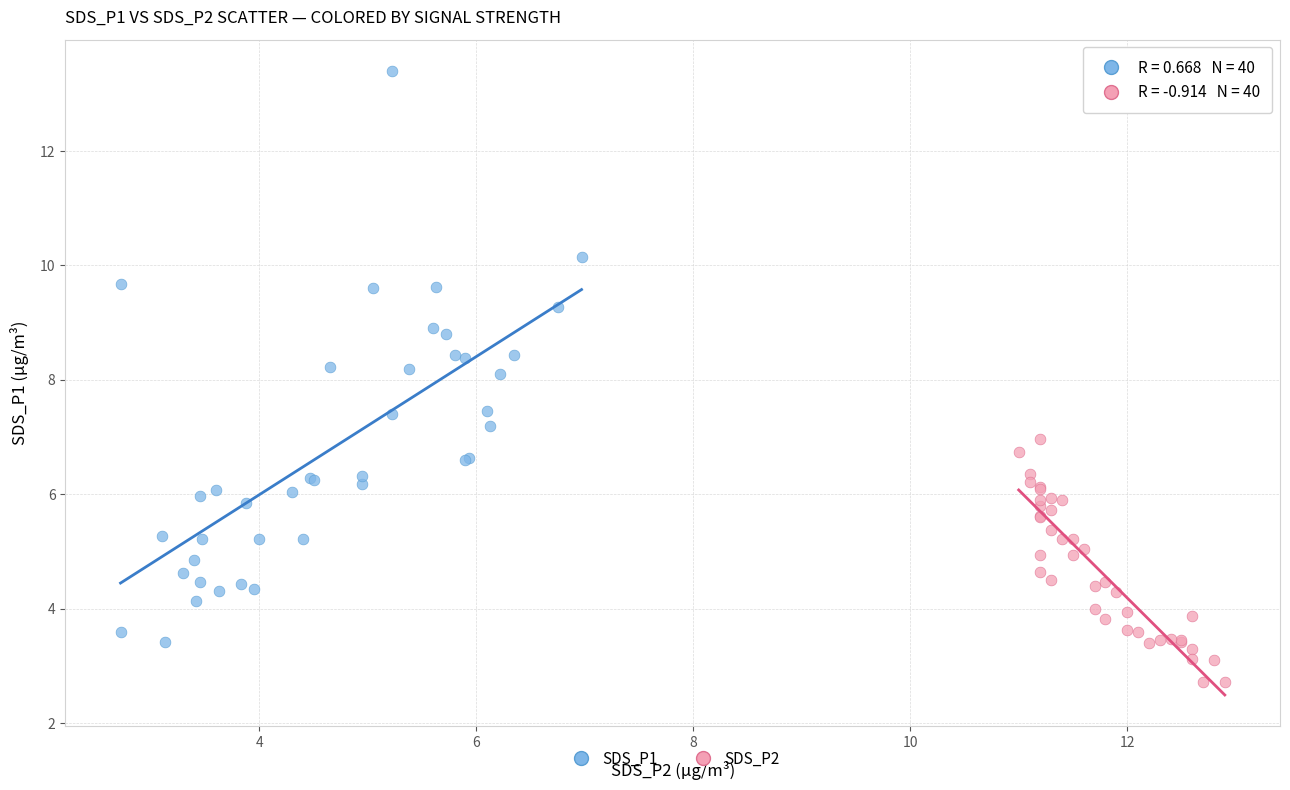

Which series has the widest spread of Y values?

SDS_P1